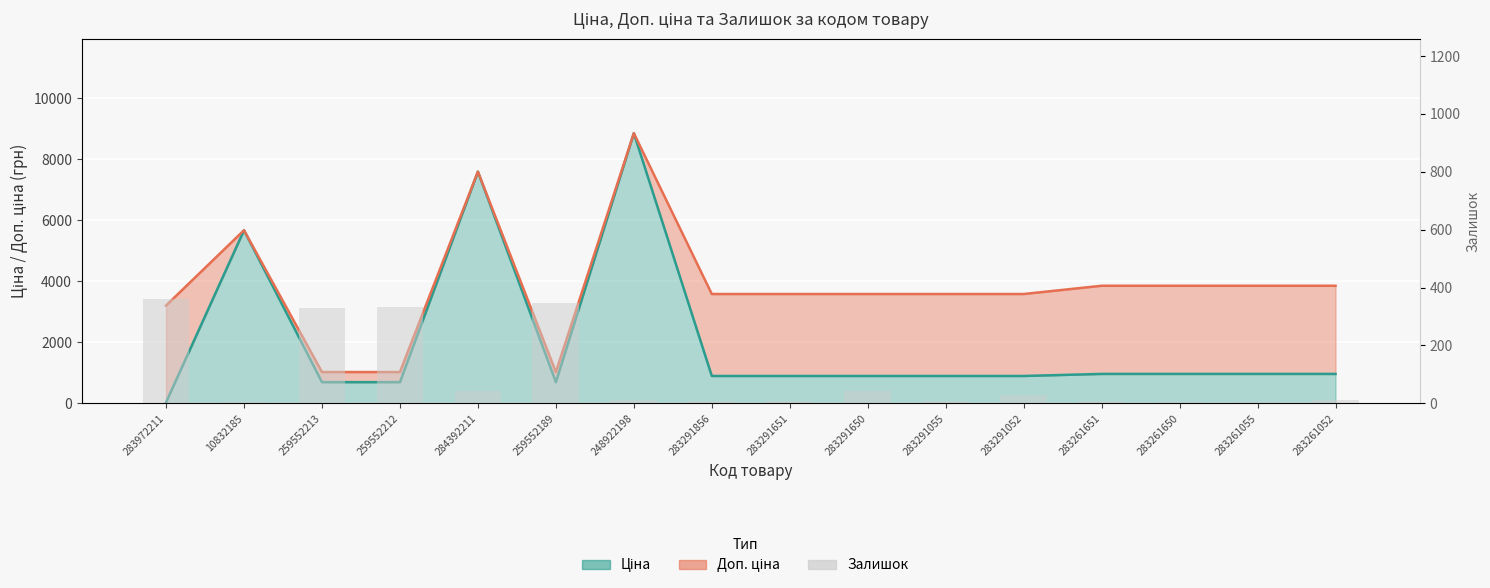

Between 283291052 and 283291651, which is larger?

283291052